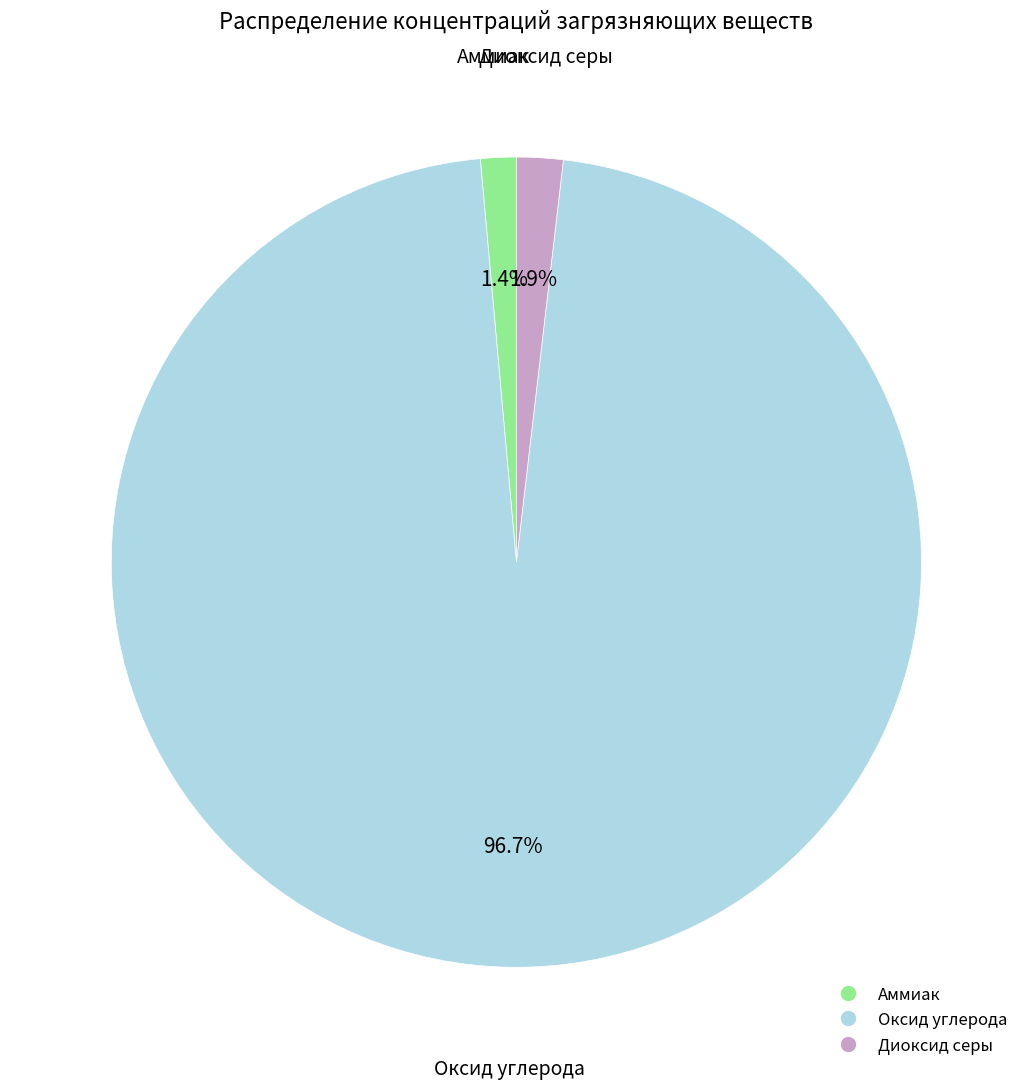

Is there a majority slice in this chart?

Yes